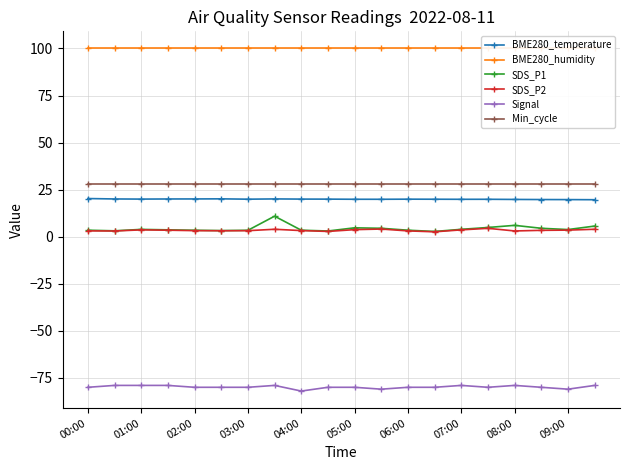

What is the greatest value displayed?

100.0